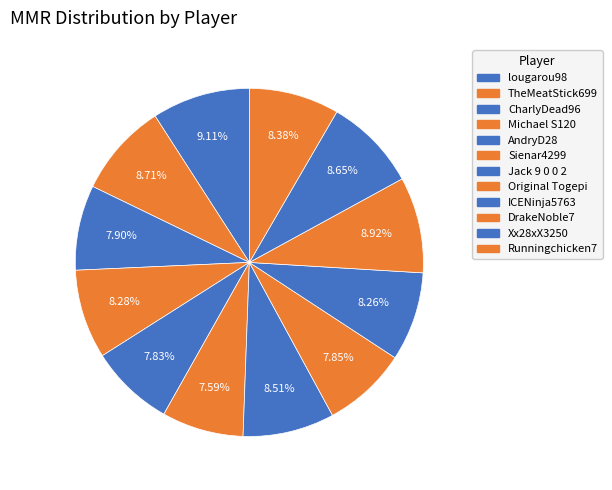

The Runningchicken7 slice represents 1% of the pie. True or false?

False